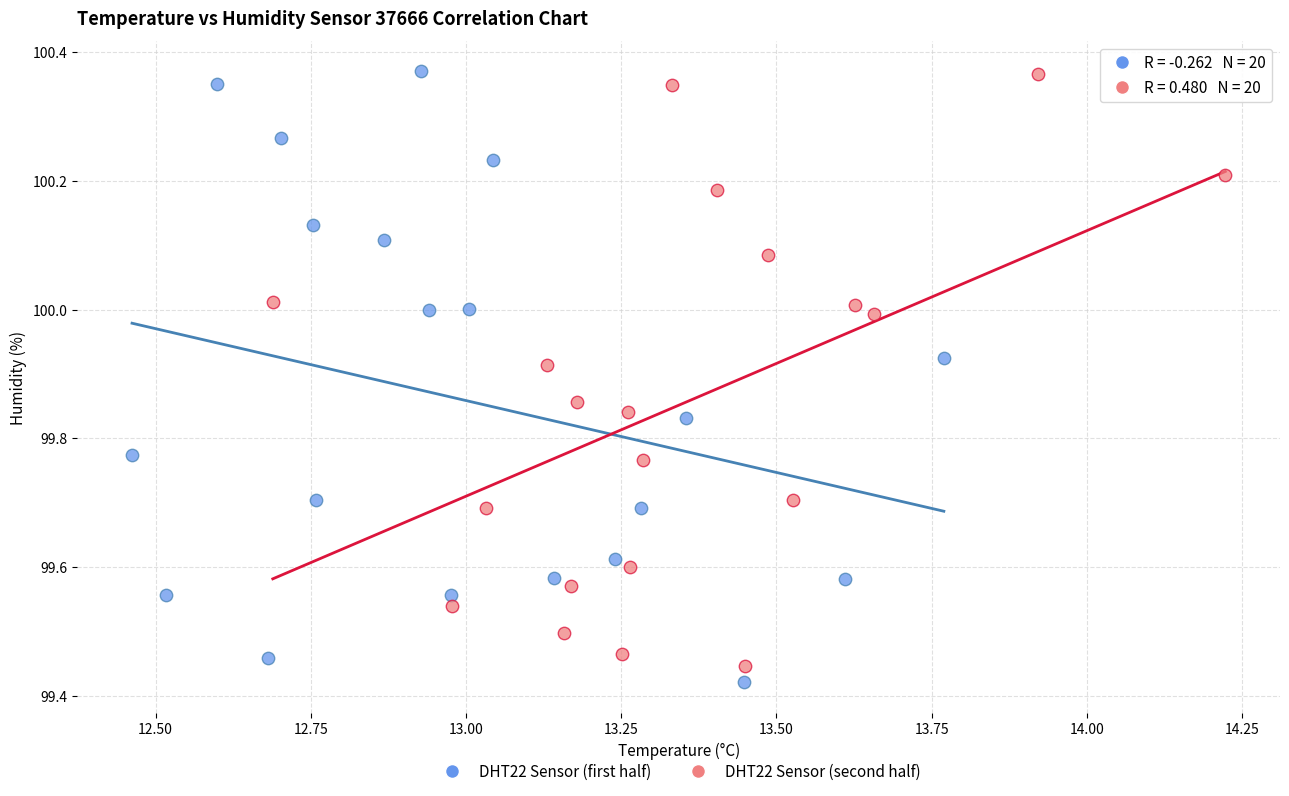

Which series contains the lowest Y value?

DHT22 Sensor (first half)